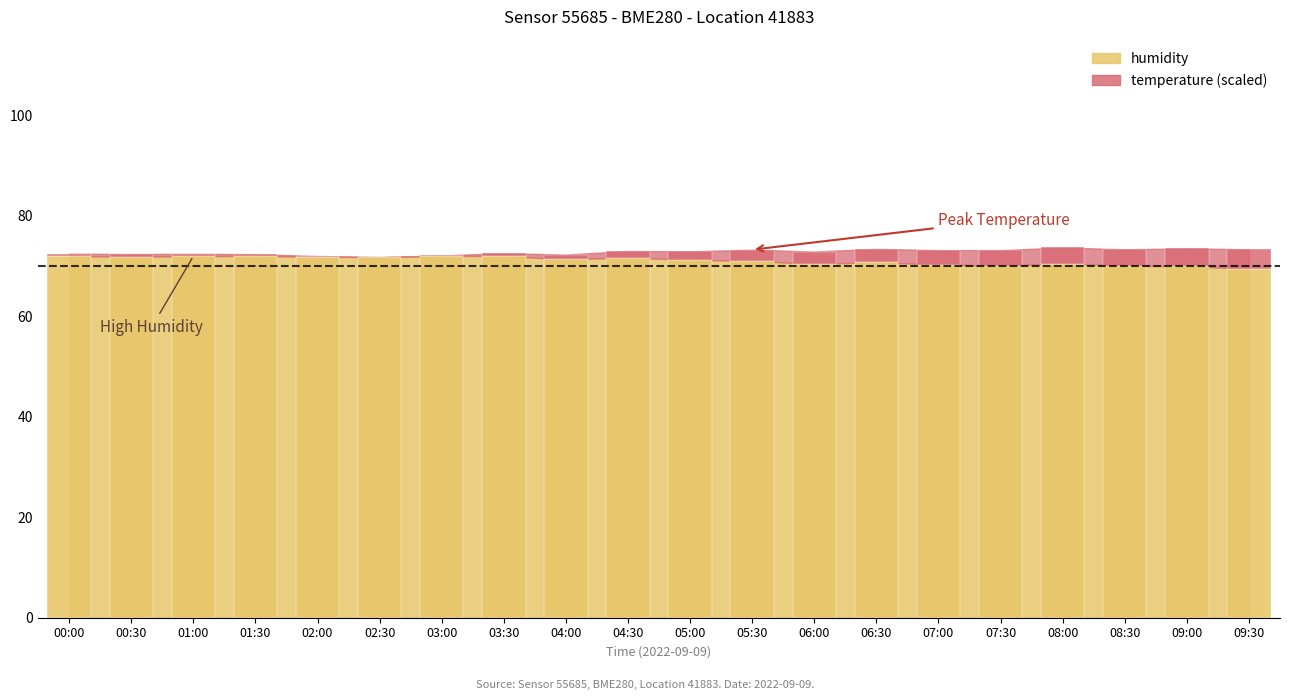

List the labels in order of value, largest first.

03:00, 01:30, 00:00, 03:30, 01:00, 00:30, 02:00, 02:30, 04:30, 04:00, 05:00, 05:30, 06:30, 08:00, 06:00, 07:00, 07:30, 08:30, 09:00, 09:30